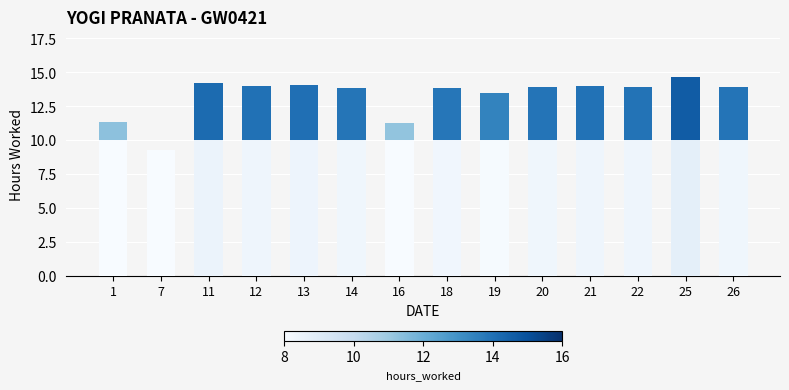

Does the chart contain stacked bars?

Yes